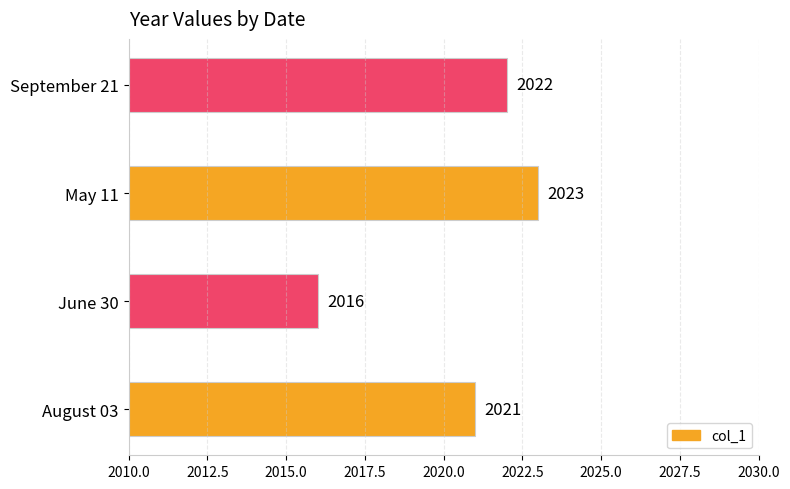

What is the change in value from August 03 to May 11?

+2